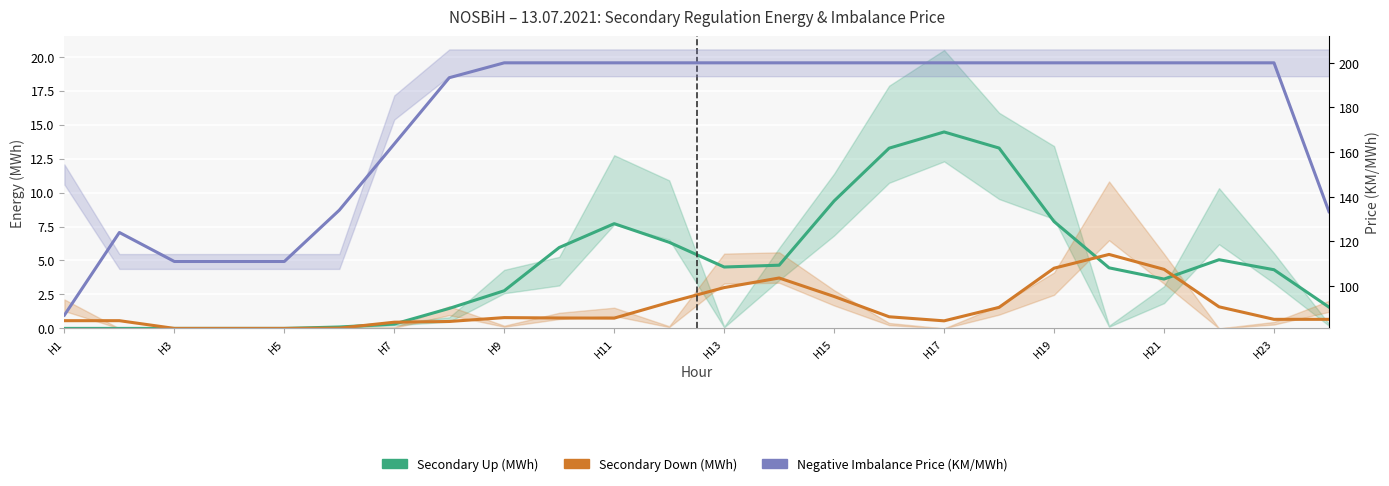

At which label does Negative Imbalance Price (KM/MWh) reach its peak?

H9